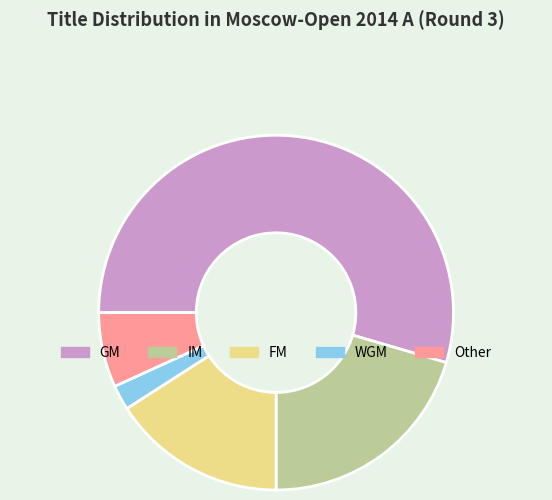

Is there a majority slice in this chart?

Yes